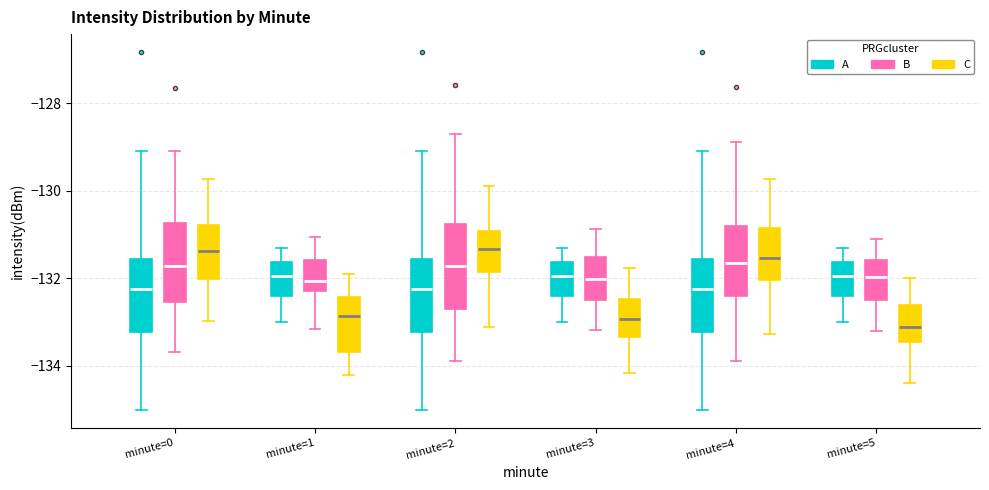

Where does the upper whisker of the box for minute=5 (A) end on the y-axis? The values are not printed on the chart, so give them approximately, as read against the axis.

-131.2